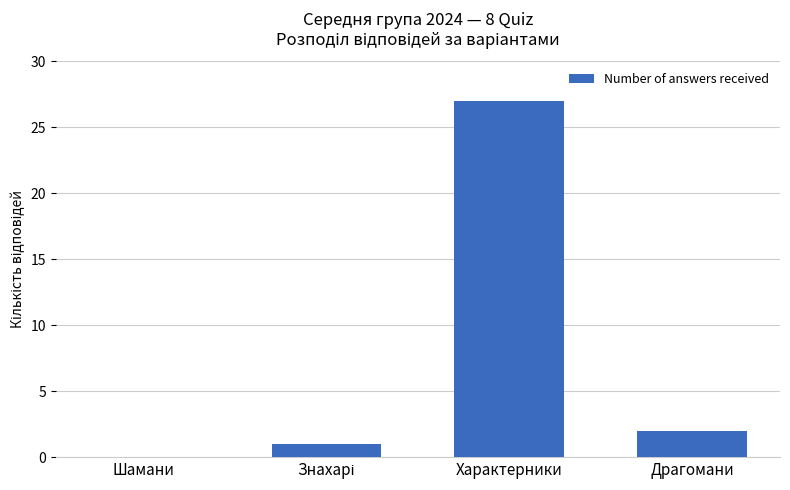

Where is the data nearest to the value 13?

Драгомани